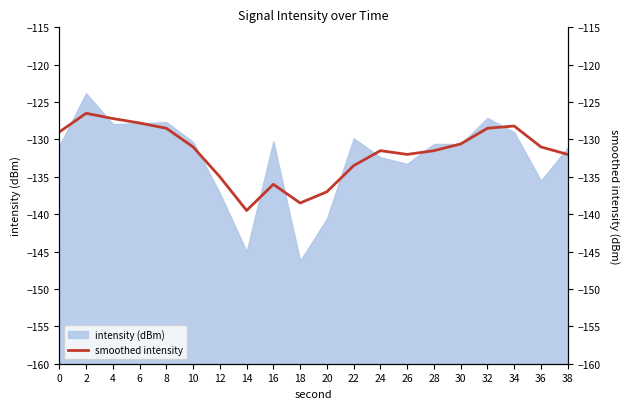

Where is the data nearest to the value -133?

22